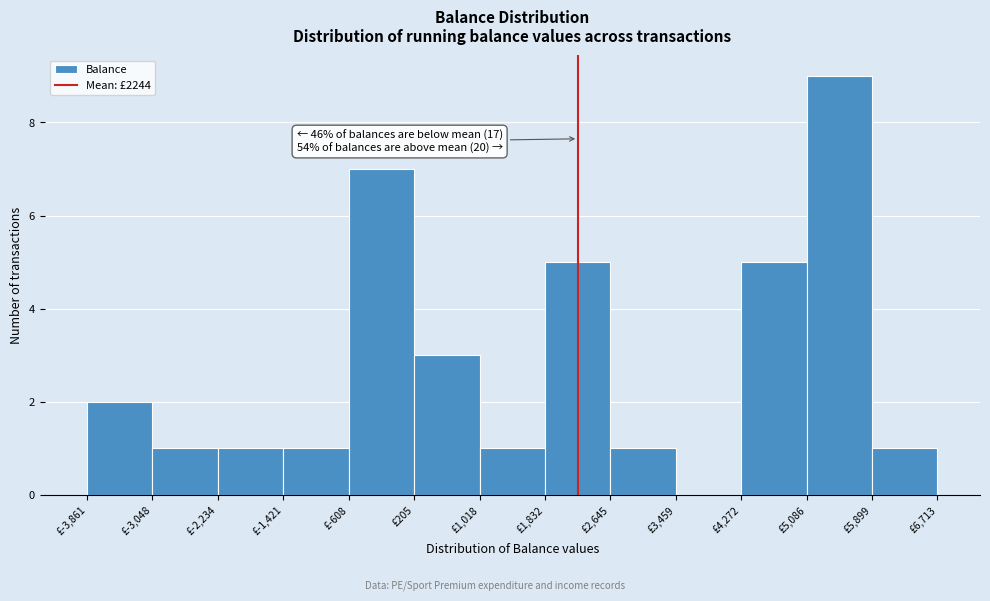

Which range on the x-axis has the tallest bar?

5100 to 5900